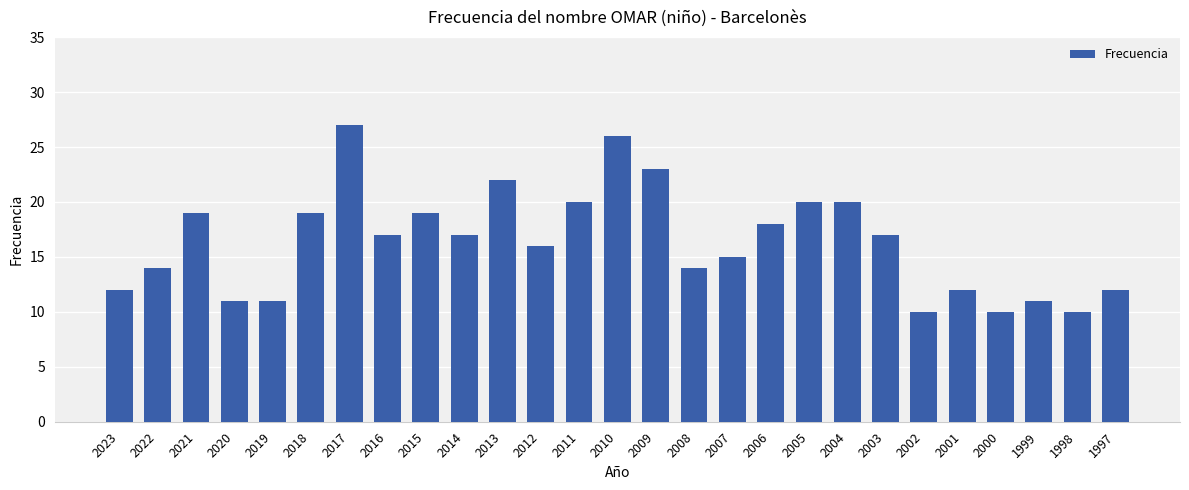

Reading left to right, transcribe all the data shown in this chart.

2023=12	2022=14	2021=19	2020=11	2019=11	2018=19	2017=27	2016=17	2015=19	2014=17	2013=22	2012=16	2011=20	2010=26	2009=23	2008=14	2007=15	2006=18	2005=20	2004=20	2003=17	2002=10	2001=12	2000=10	1999=11	1998=10	1997=12